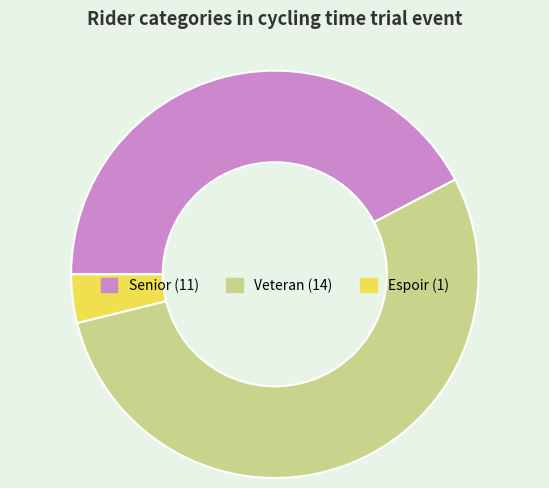

How many slices are in this pie chart?

3